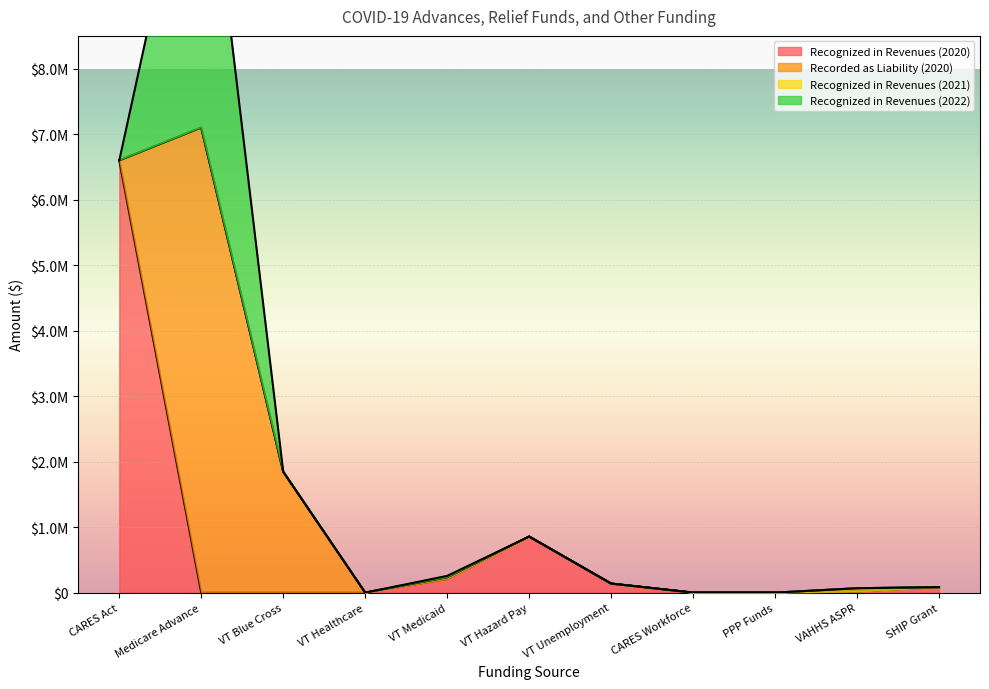

At how many categories does at least one series exceed 3623600?

2